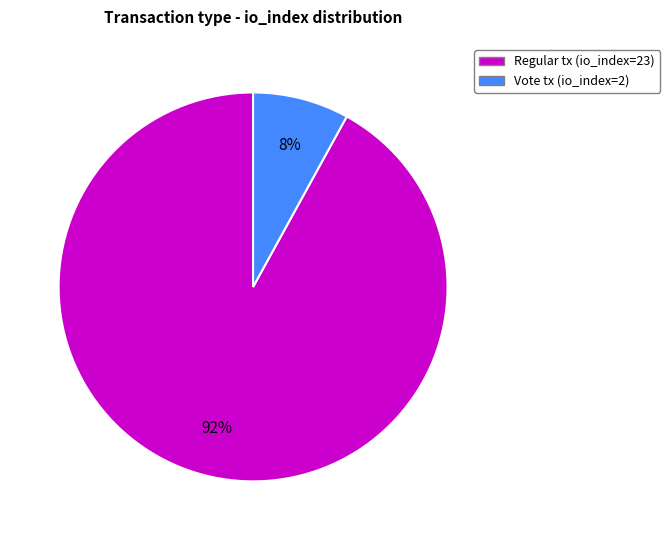

To the nearest percent, what percentage of the pie is Vote tx (io_index=2)?

8%